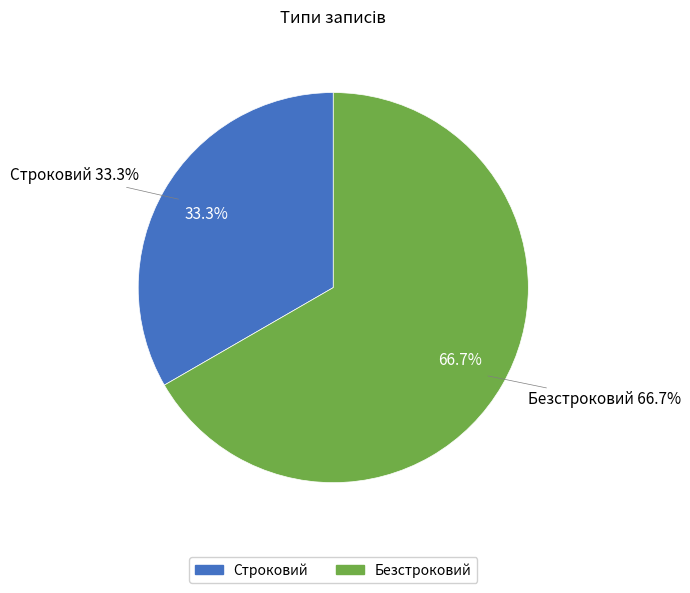

To the nearest percent, what is the difference between the Безстроковий and Строковий slice percentages?

33%